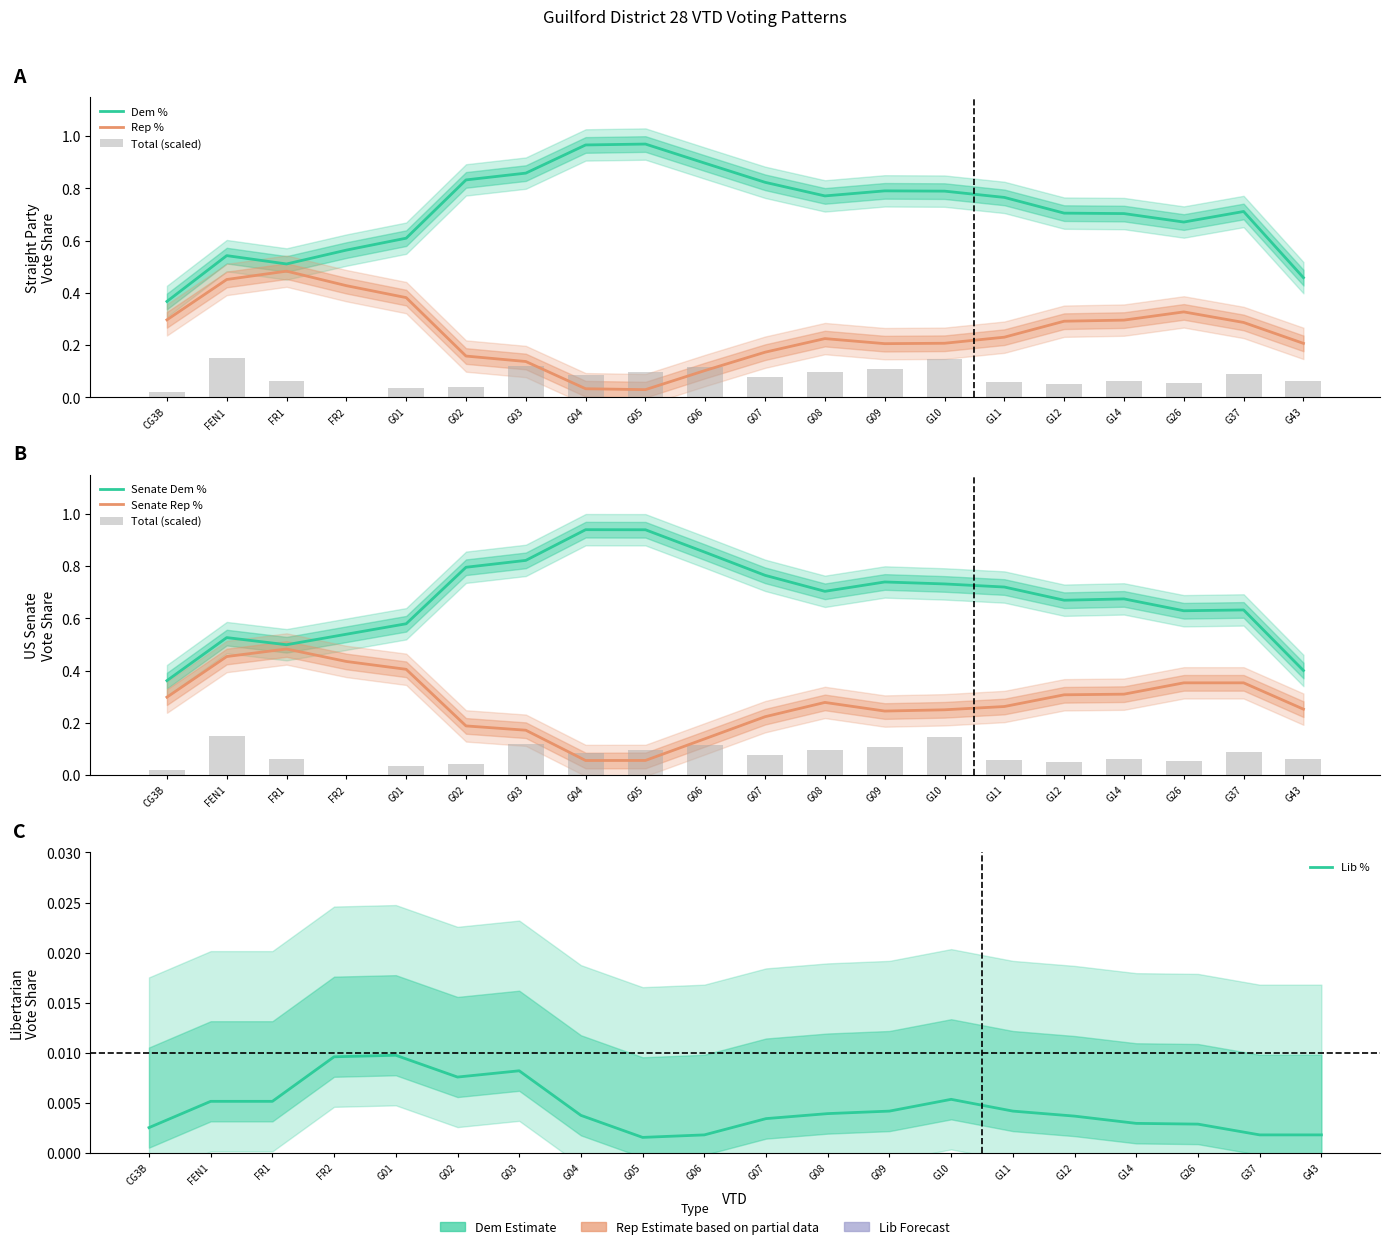

Reading right to left, extract all data points from this chart.

Dem %: G43=0.5	G37=0.7	G26=0.7	G14=0.7	G12=0.7	G11=0.8	G10=0.8	G09=0.8	G08=0.8	G07=0.8	G06=0.9	G05=1.0	G04=1.0	G03=0.9	G02=0.8	G01=0.6	FR2=0.6	FR1=0.5	FEN1=0.5	CG3B=0.4
Rep %: G43=0.2	G37=0.3	G26=0.3	G14=0.3	G12=0.3	G11=0.2	G10=0.2	G09=0.2	G08=0.2	G07=0.2	G06=0.1	G05=0.0	G04=0.0	G03=0.1	G02=0.2	G01=0.4	FR2=0.4	FR1=0.5	FEN1=0.5	CG3B=0.3
Total (scaled): G43=0.1	G37=0.1	G26=0.1	G14=0.1	G12=0.1	G11=0.1	G10=0.1	G09=0.1	G08=0.1	G07=0.1	G06=0.1	G05=0.1	G04=0.1	G03=0.1	G02=0.0	G01=0.0	FR2=0.0	FR1=0.1	FEN1=0.1	CG3B=0.0
Senate Dem %: G43=0.4	G37=0.6	G26=0.6	G14=0.7	G12=0.7	G11=0.7	G10=0.7	G09=0.7	G08=0.7	G07=0.8	G06=0.9	G05=0.9	G04=0.9	G03=0.8	G02=0.8	G01=0.6	FR2=0.5	FR1=0.5	FEN1=0.5	CG3B=0.4
Senate Rep %: G43=0.3	G37=0.4	G26=0.4	G14=0.3	G12=0.3	G11=0.3	G10=0.2	G09=0.2	G08=0.3	G07=0.2	G06=0.1	G05=0.1	G04=0.1	G03=0.2	G02=0.2	G01=0.4	FR2=0.4	FR1=0.5	FEN1=0.5	CG3B=0.3
Lib %: G43=0.0	G37=0.0	G26=0.0	G14=0.0	G12=0.0	G11=0.0	G10=0.0	G09=0.0	G08=0.0	G07=0.0	G06=0.0	G05=0.0	G04=0.0	G03=0.0	G02=0.0	G01=0.0	FR2=0.0	FR1=0.0	FEN1=0.0	CG3B=0.0